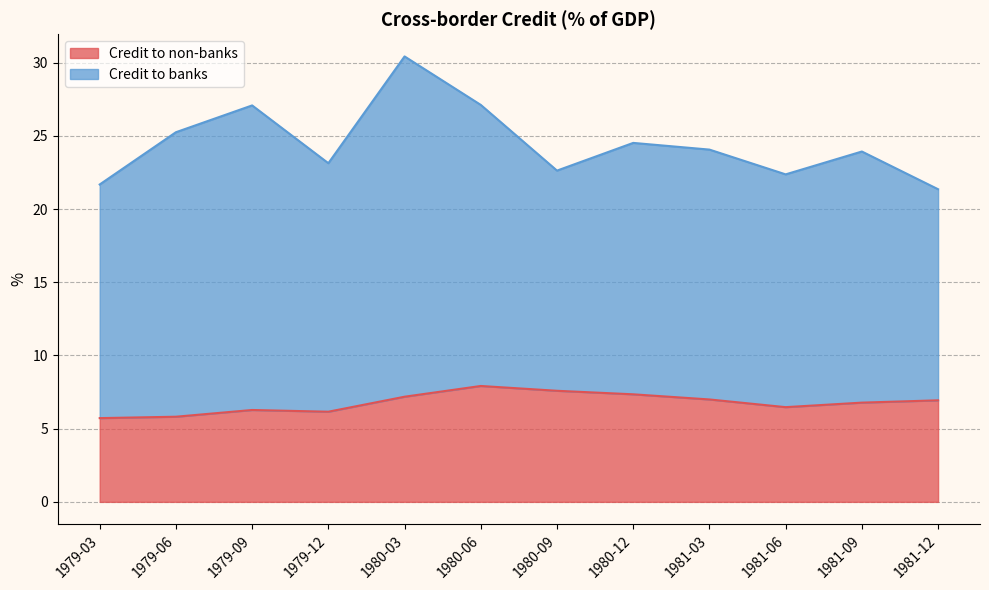

Is it true that the value at 1980-12 is 9.7?

False